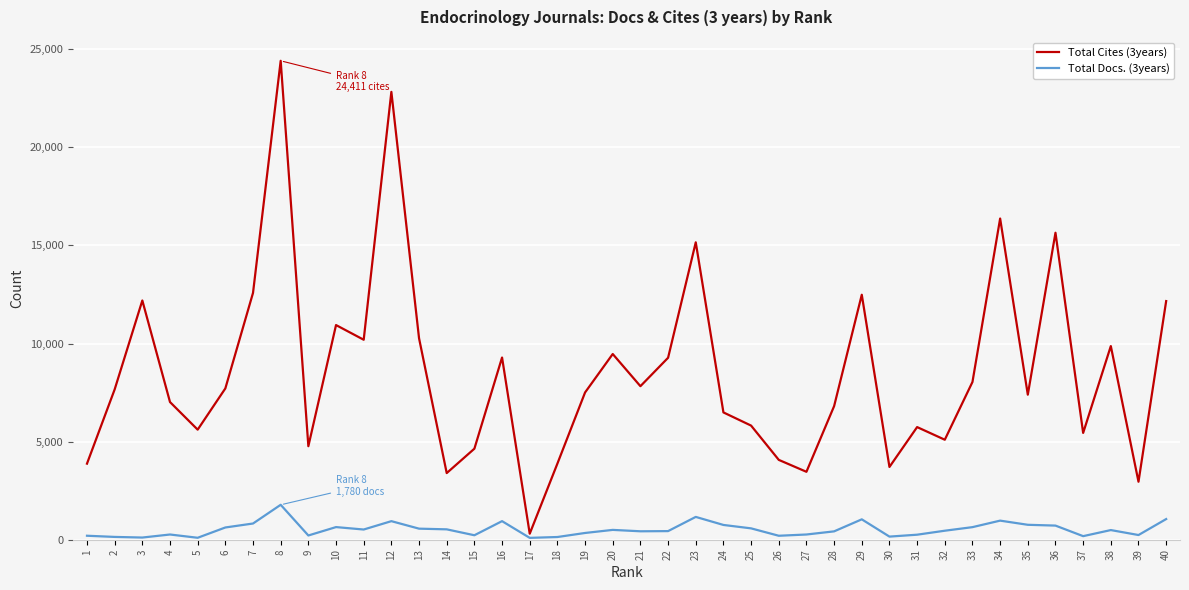

True or false: Total Docs. (3years) and Total Cites (3years) cross at least once.

False